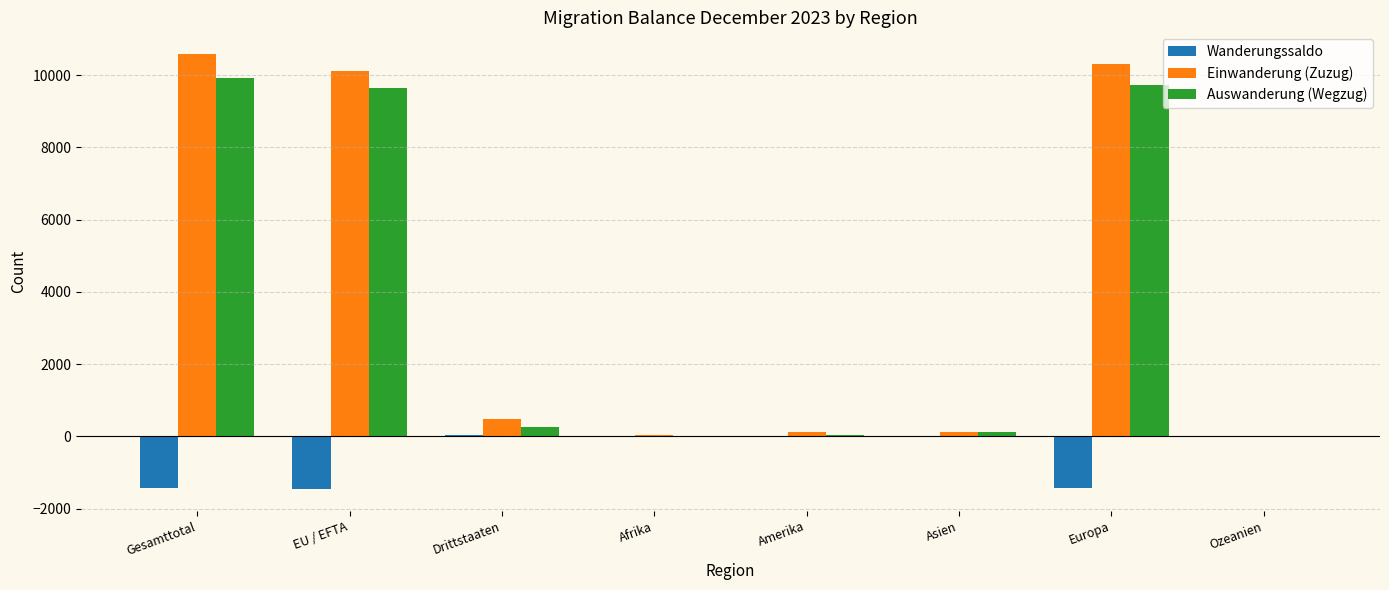

Is it true that Wanderungssaldo equals 33 at Drittstaaten?

True